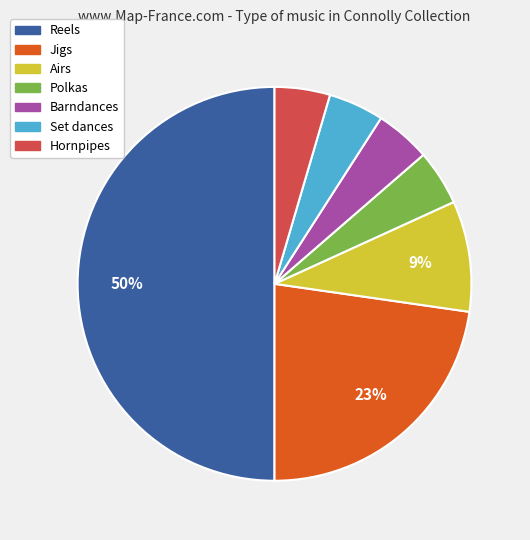

Does Jigs represent more than half of the total?

No